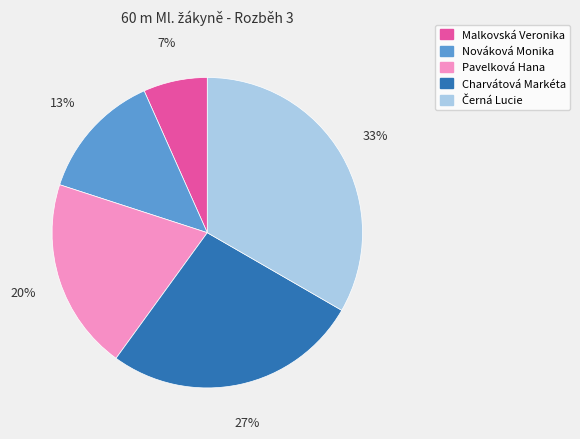

To the nearest percent, what portion does Charvátová Markéta represent?

27%